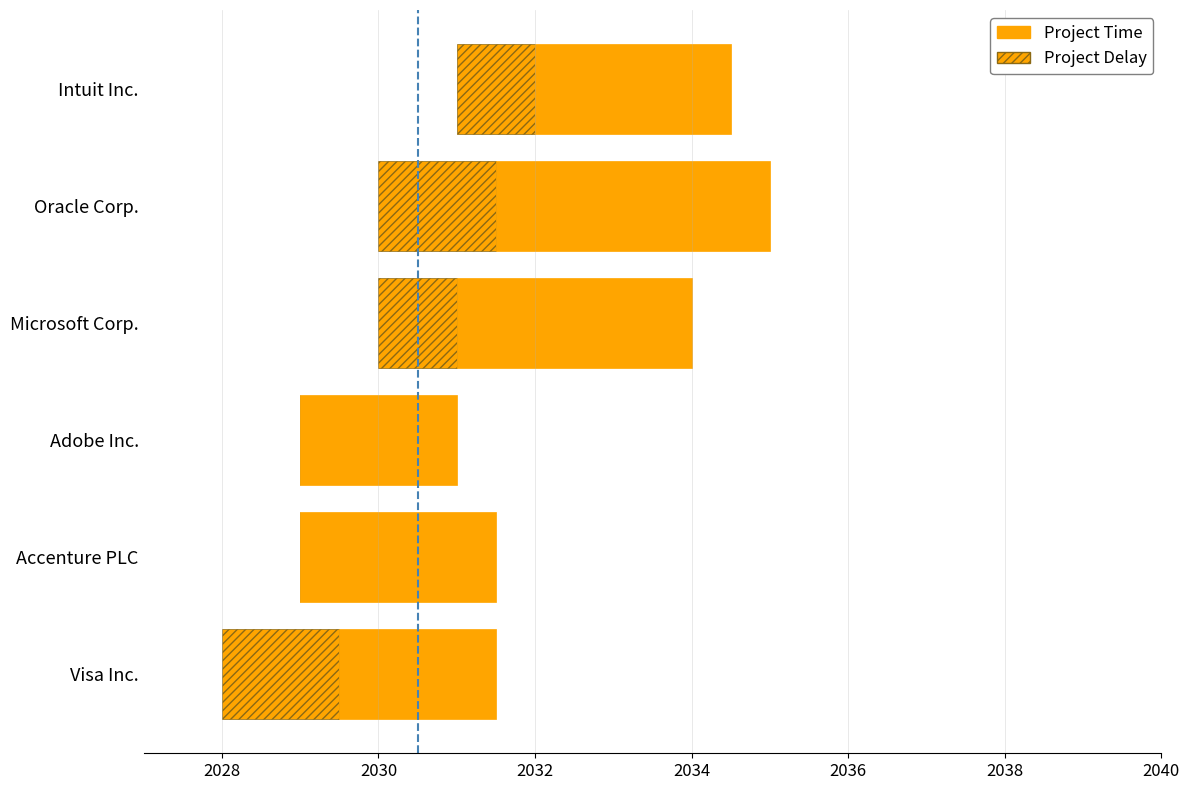

What value does the Project Time series have at Microsoft Corp.?

3.0